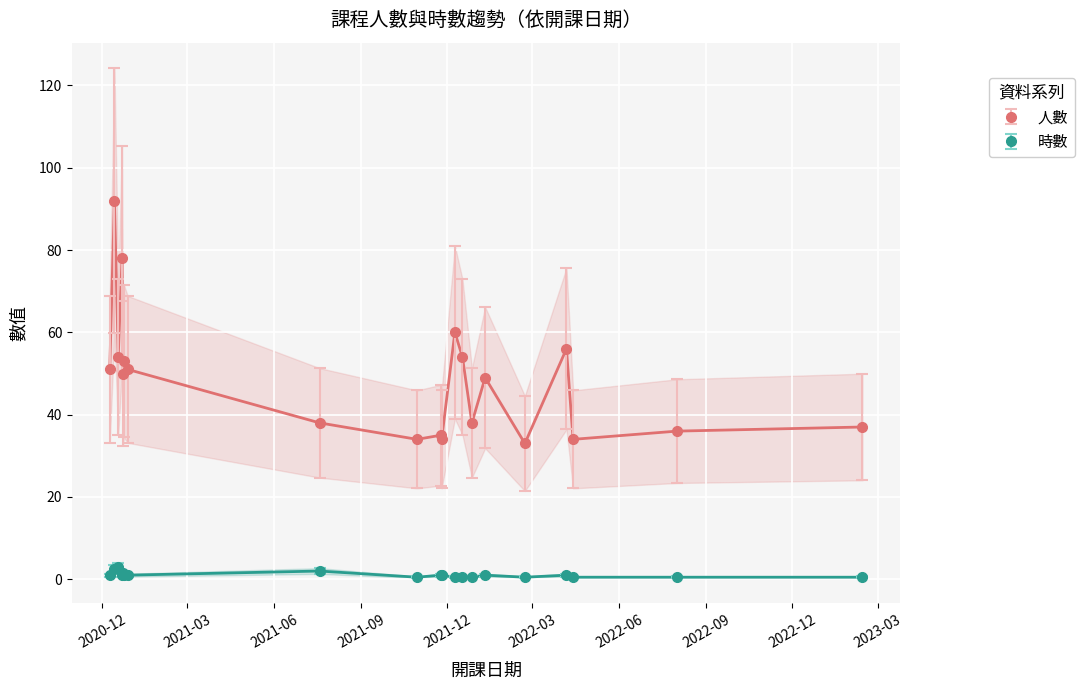

True or false: 時數 and 人數 intersect in this chart.

False